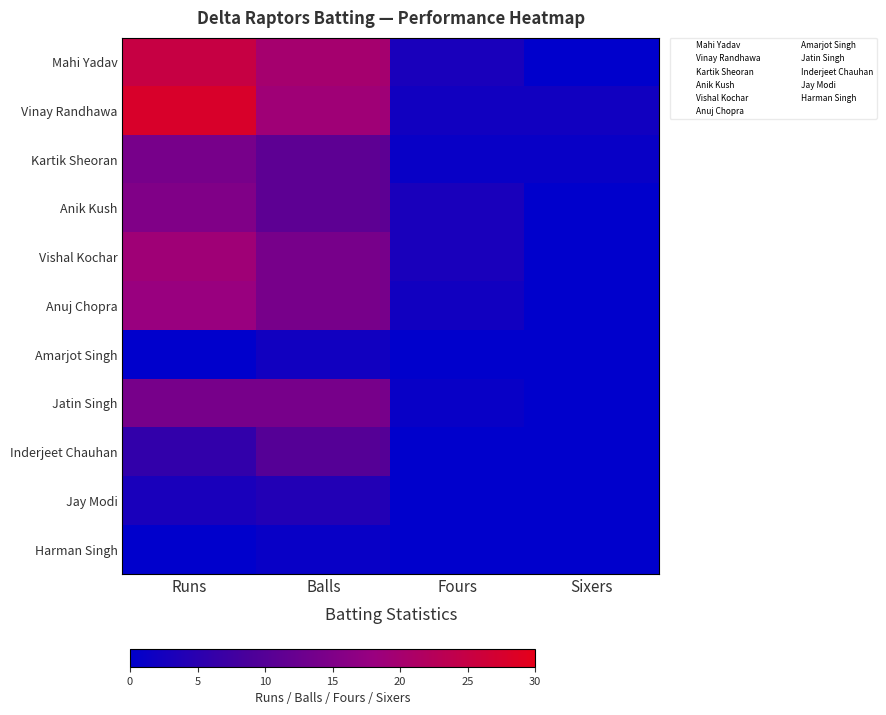

At how many categories does at least one series exceed 25?

1